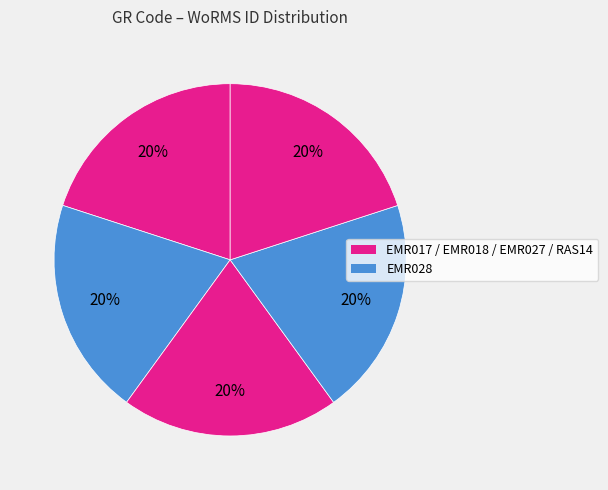

Is there any slice that represents more than half of the pie?

No